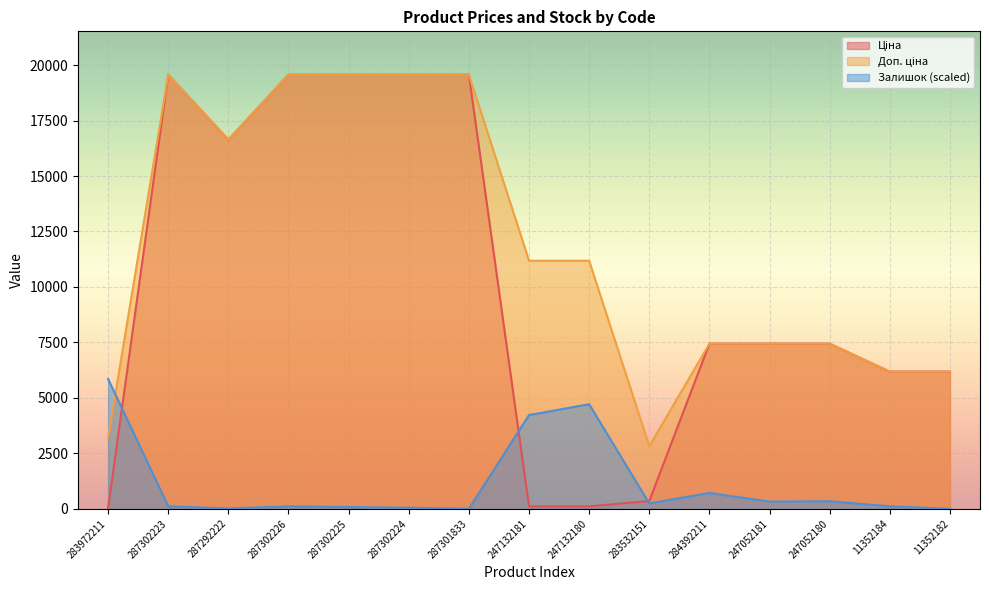

What is the label of the 15th point from the right?

283972211